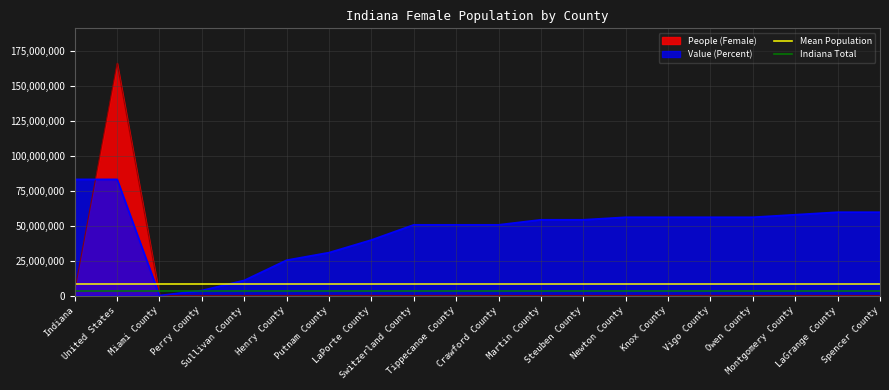

Does the chart display data point markers on the line(s)?

No